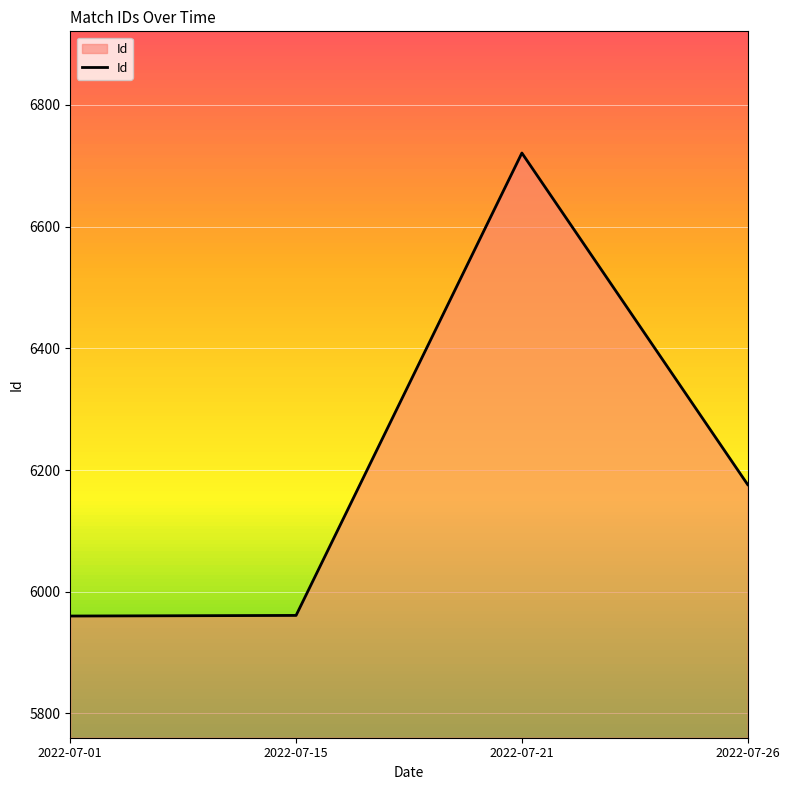

The value at 2022-07-01 is 5960. True or false?

True